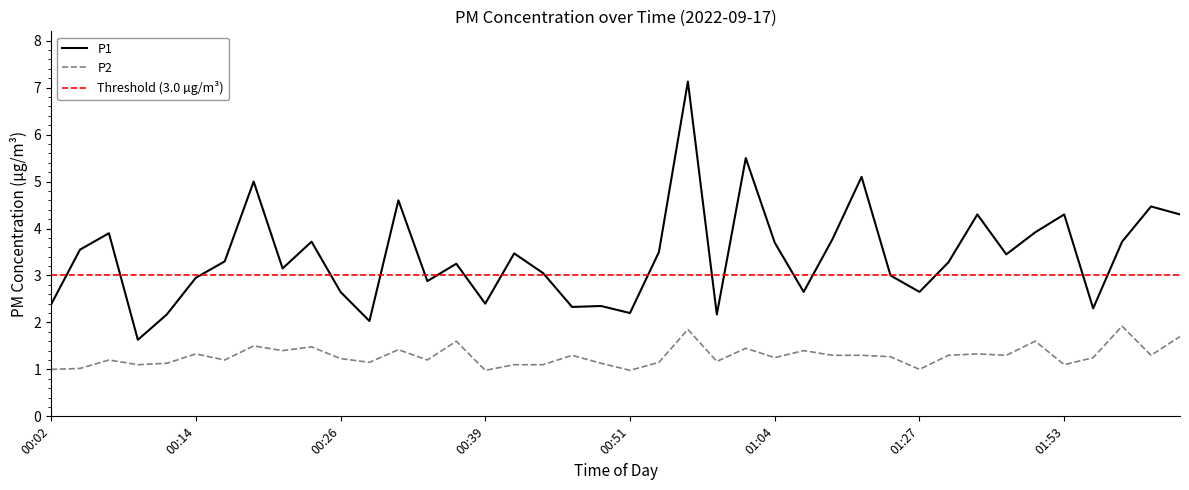

What is the total value across all series at 00:36?

4.8